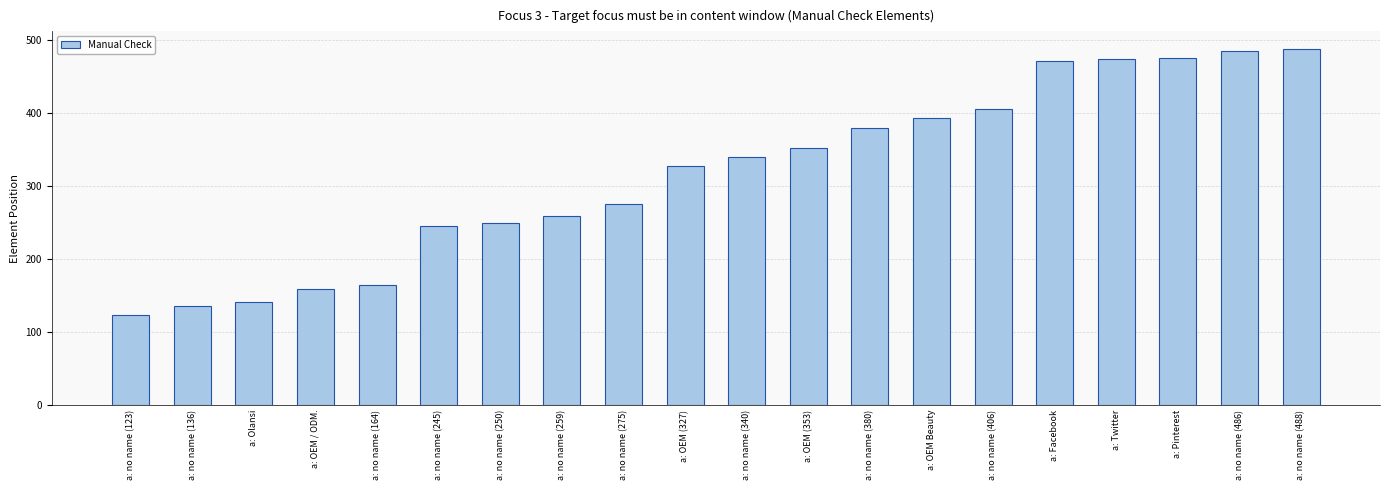

What is the difference between the maximum and minimum values?

365